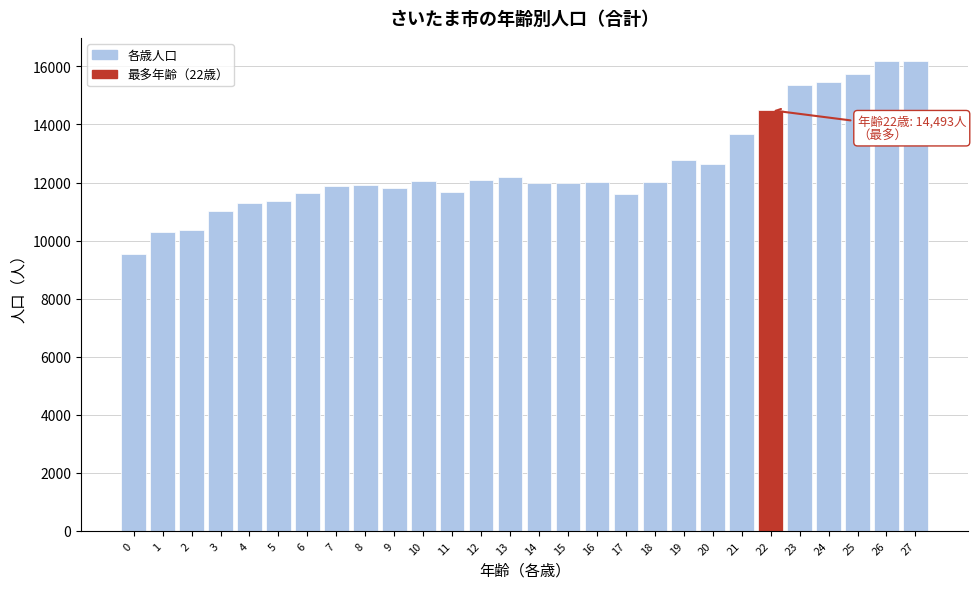

What is the difference between the maximum and minimum values?

6629